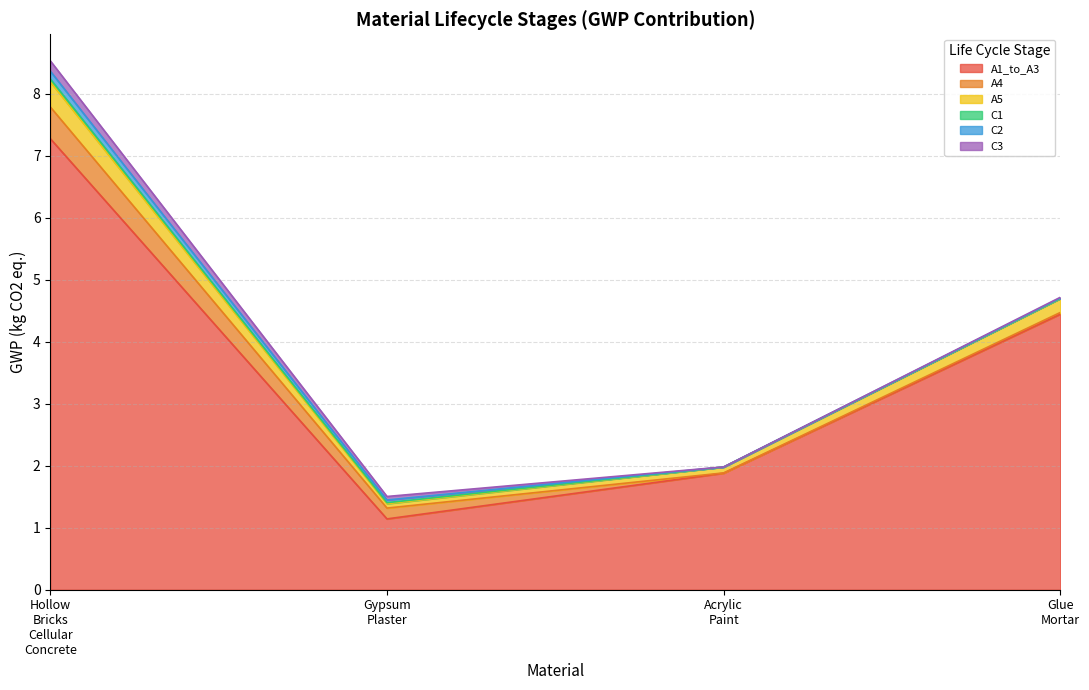

What is the sum of the C3 values at Hollow_Bricks_Cellular_Concrete and Gypsum_Plaster?

0.2